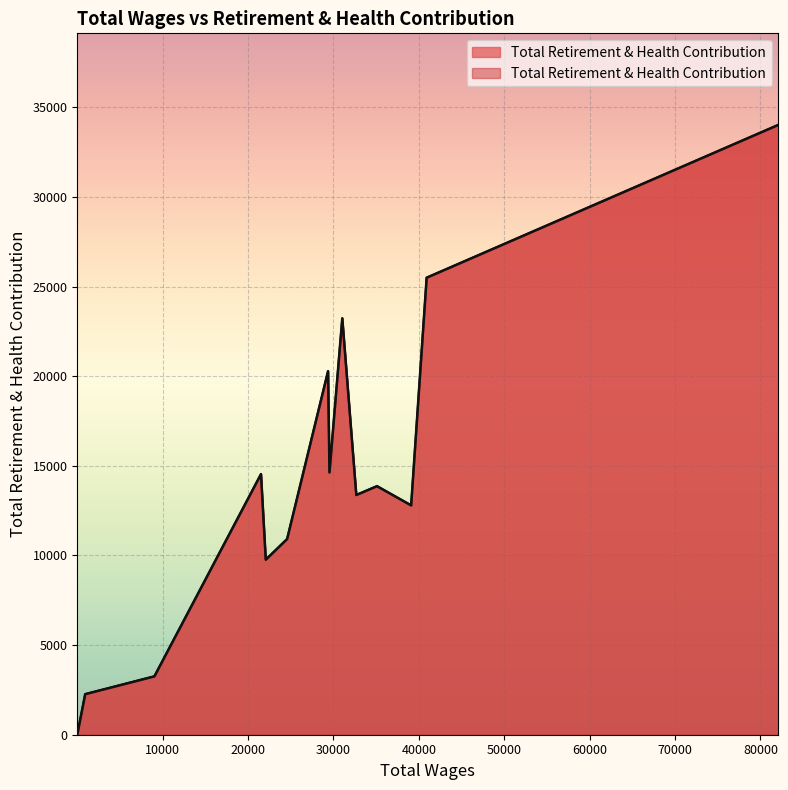

Which category has the highest value across all series?

82118.0